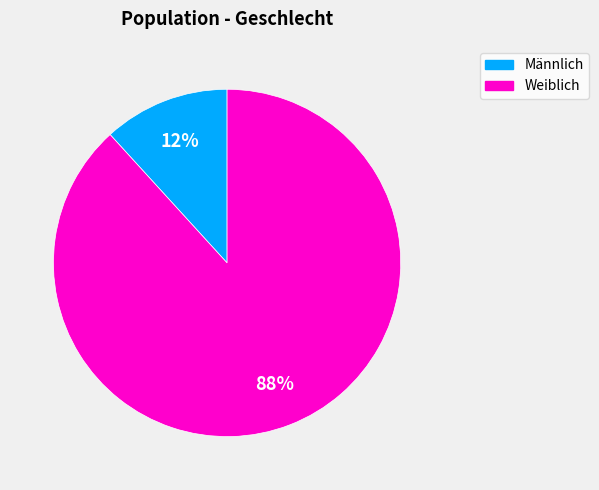

Is there any slice that represents more than half of the pie?

Yes